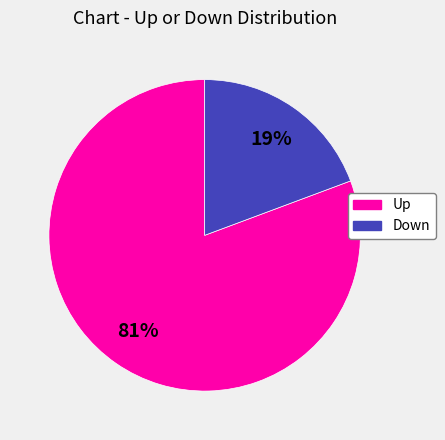

Does any single category account for the majority?

Yes